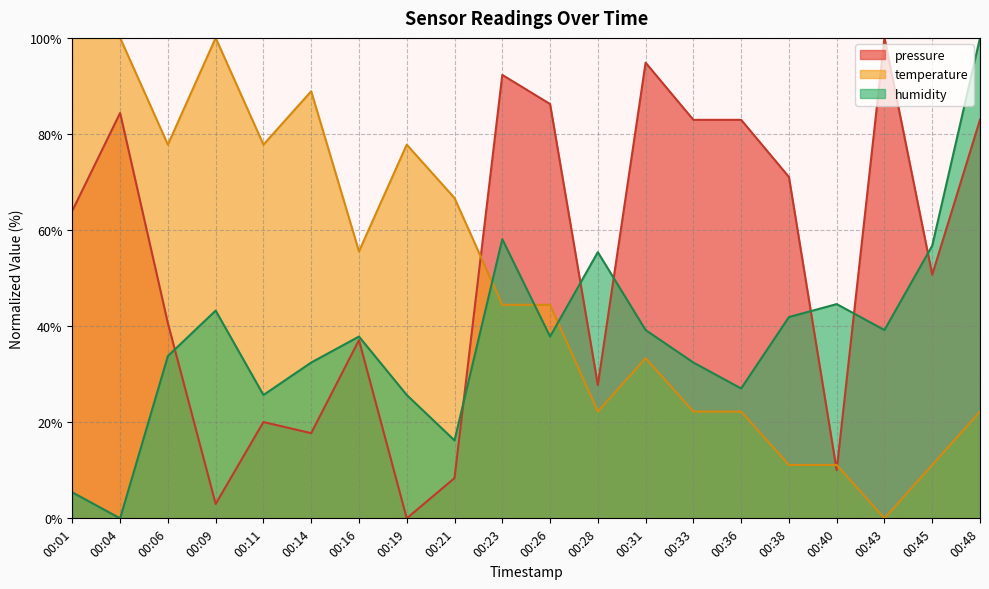

Which series has the largest range (max minus min)?

pressure